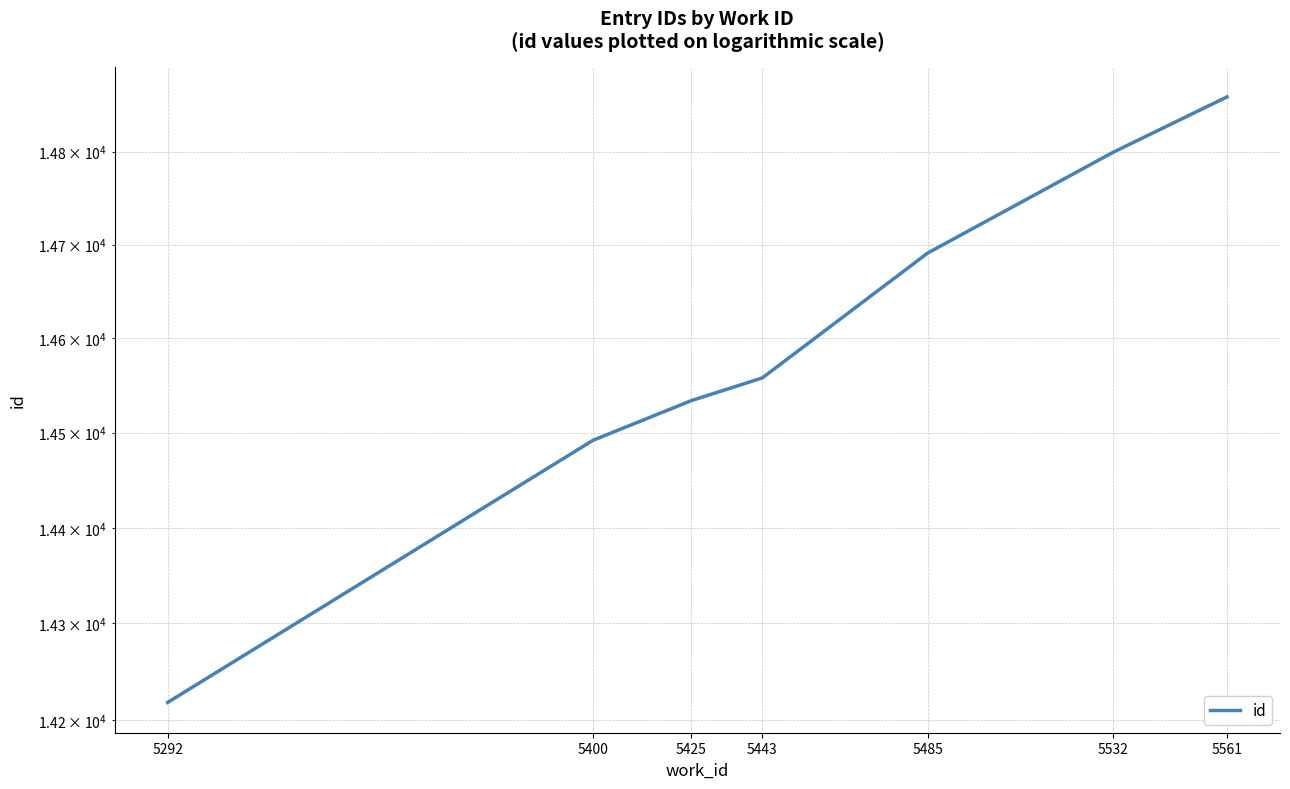

List the labels in order of value, smallest first.

5292, 5400, 5425, 5443, 5485, 5532, 5561